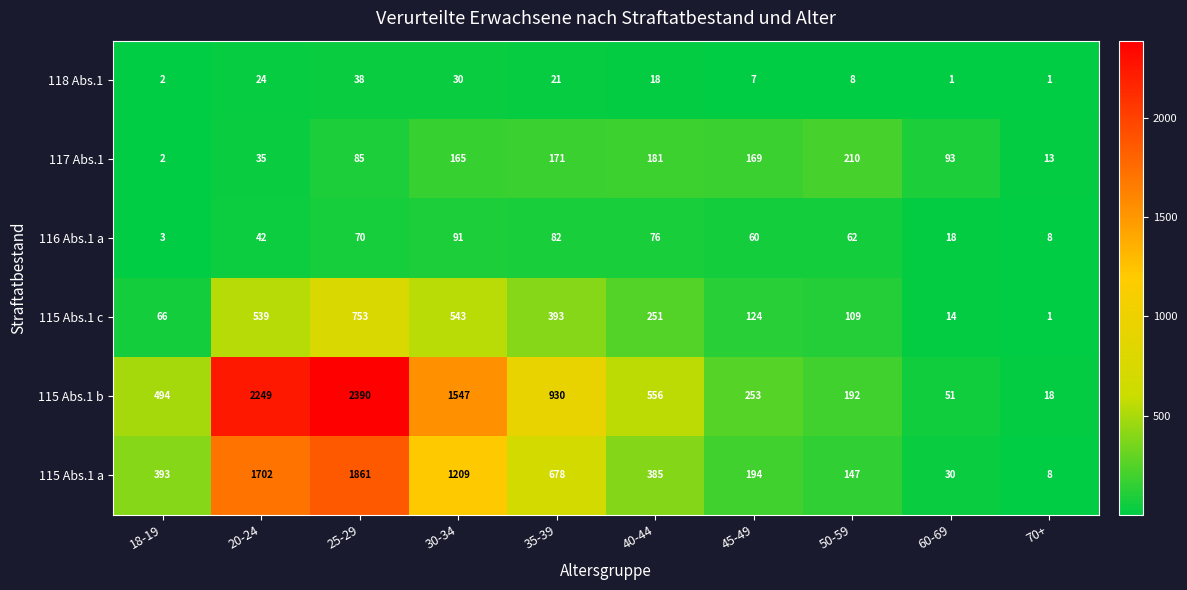

What is the minimum value for 116 Abs.1 a?

3